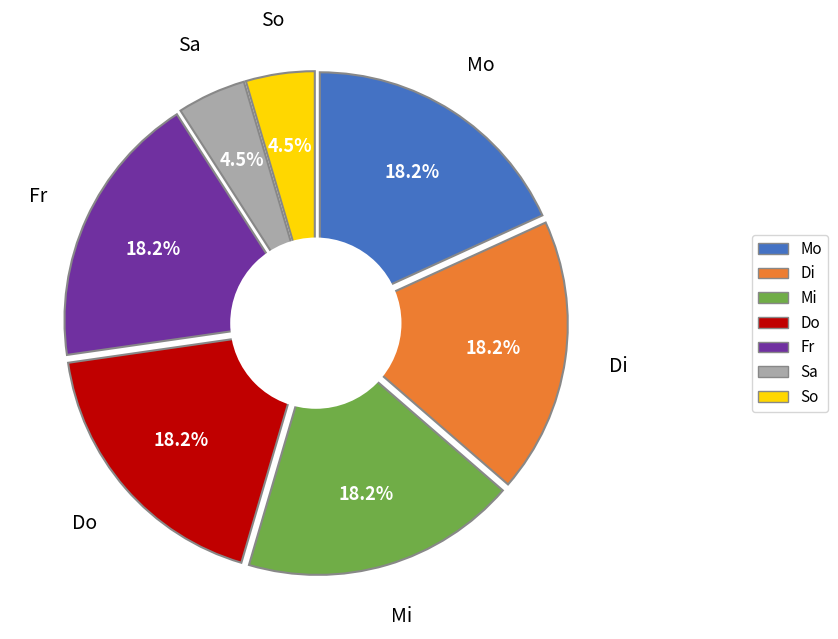

True or false: Di accounts for 18% of the total.

True